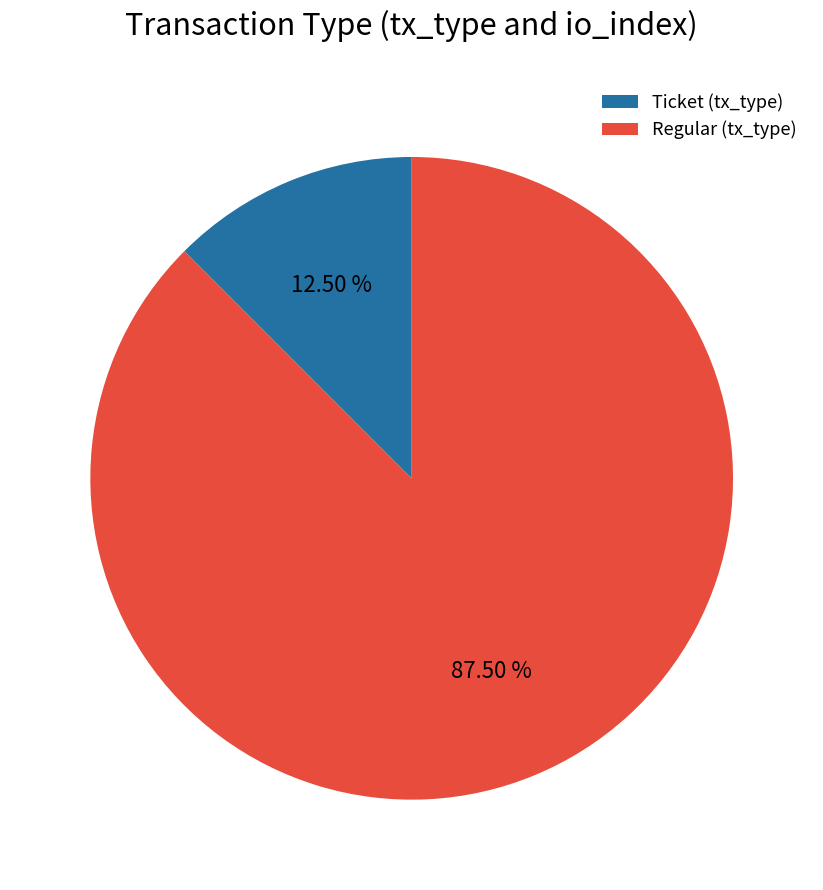

What is the largest slice in the pie chart?

Regular (tx_type)